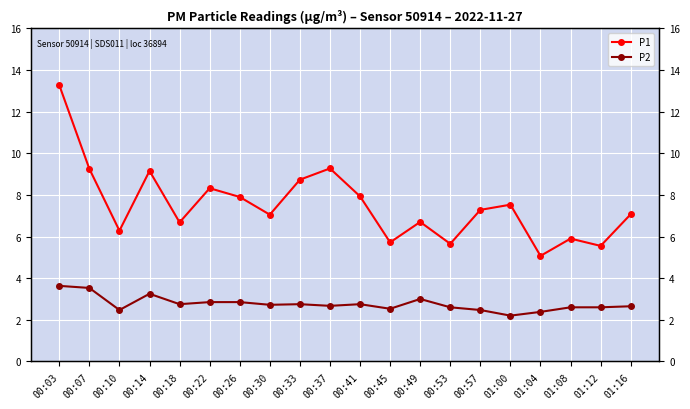

How many lines are shown in the chart?

2